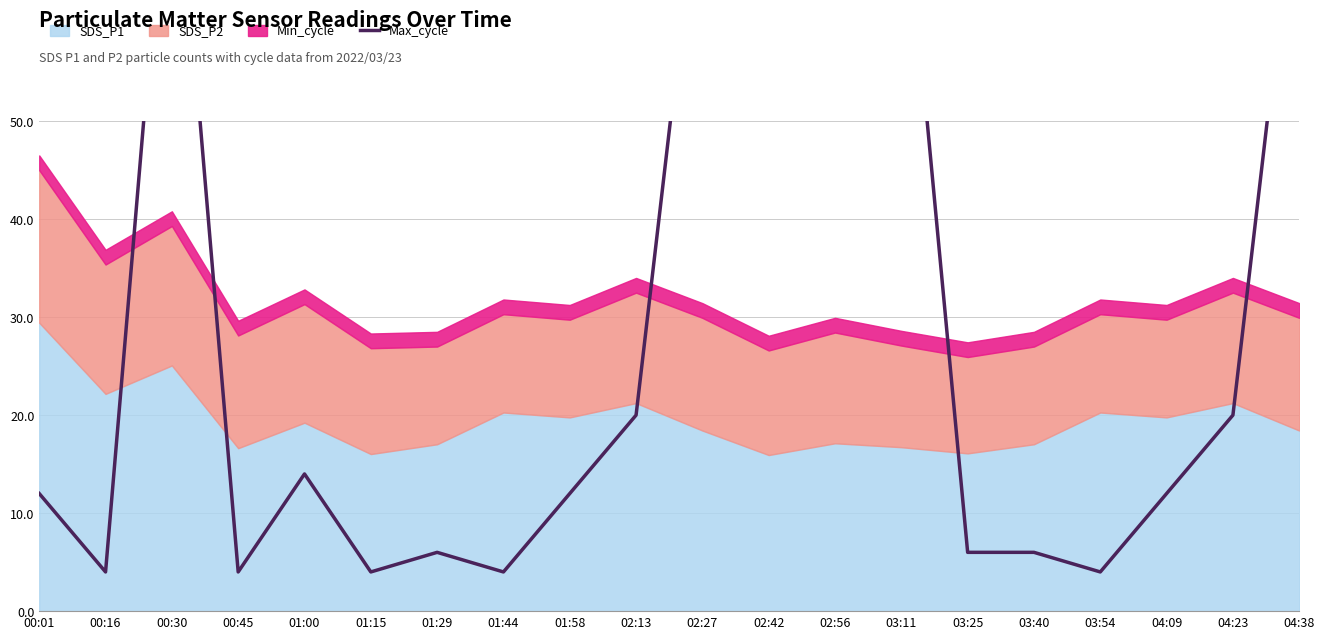

At which label does the data first exceed 11?

00:01